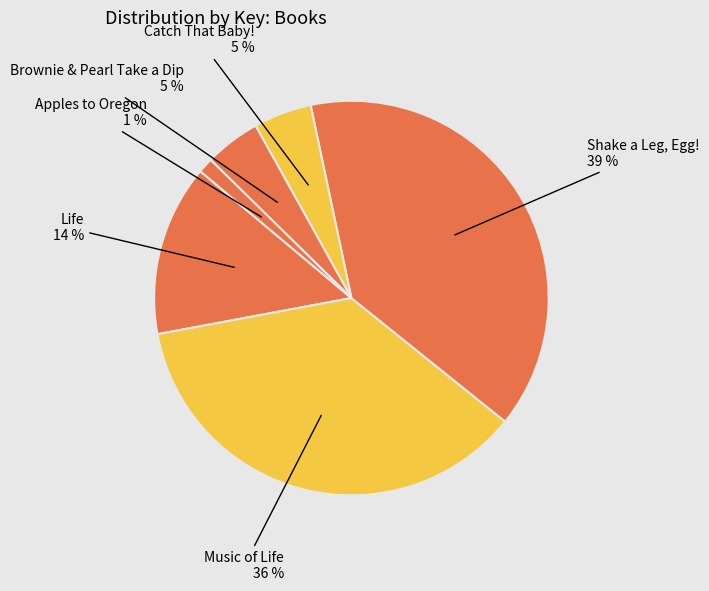

What is the largest slice in the pie chart?

Shake a Leg, Egg!